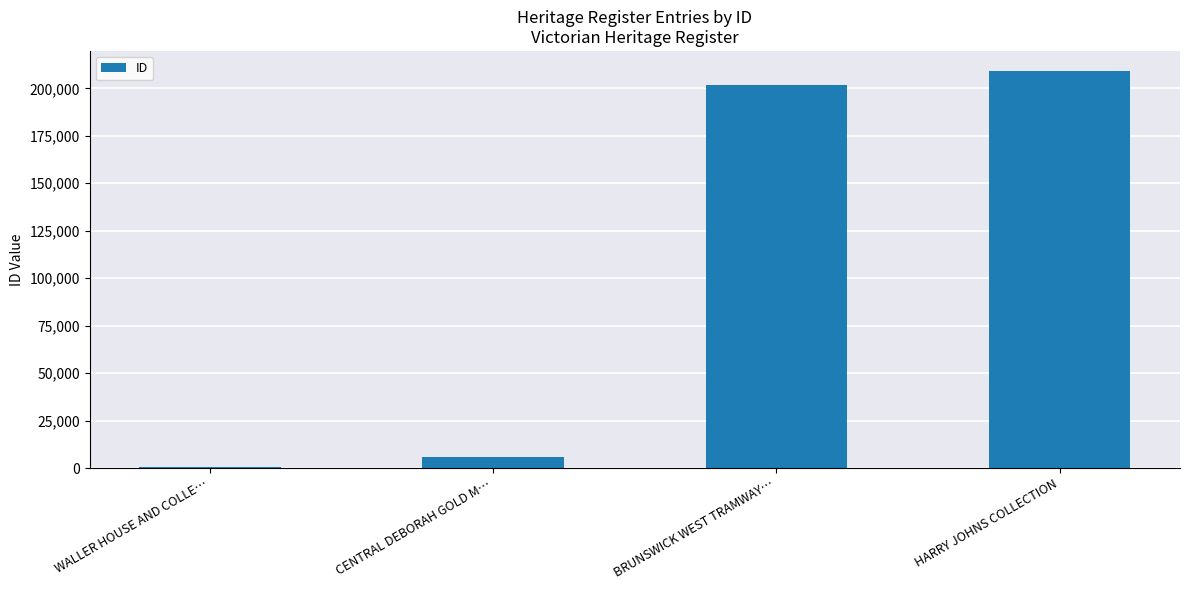

The value at CENTRAL DEBORAH GOLD M… is 5996. True or false?

True